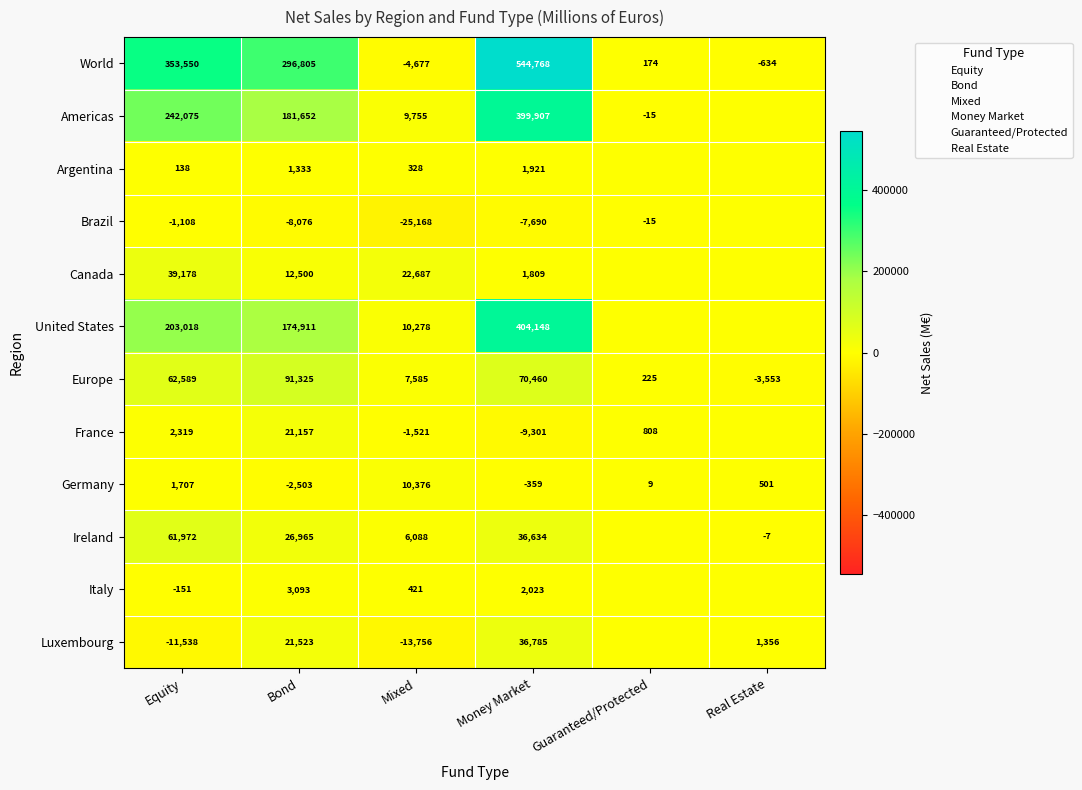

How many positive values does the United States series have?

4